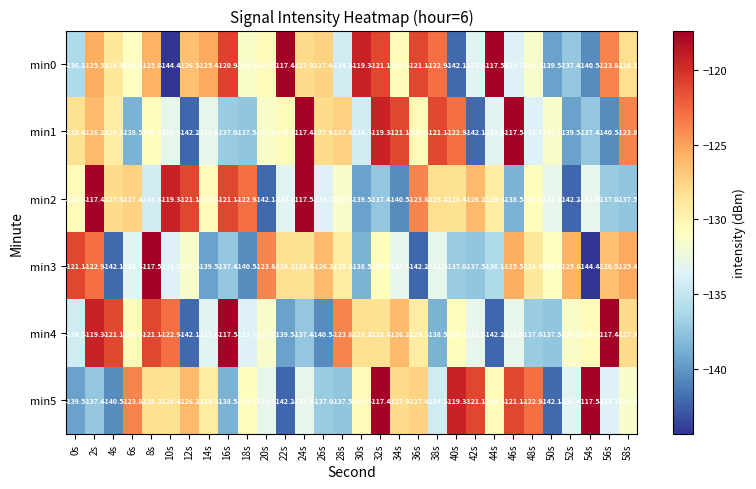

How many data points does each series have?

30